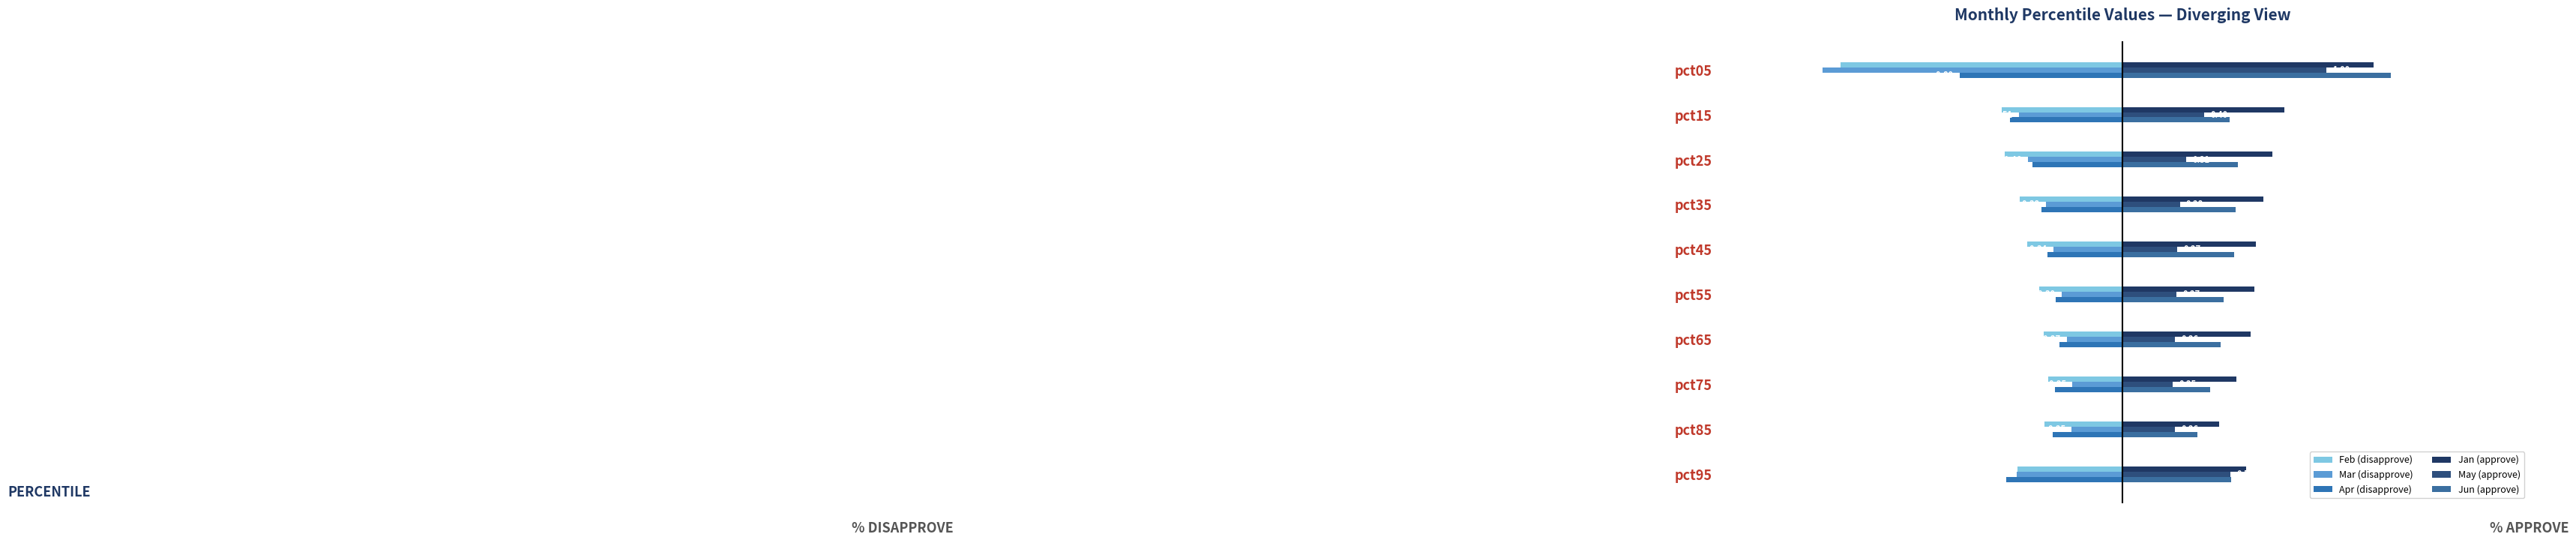

What is the average value of the May (approve) series?

0.4